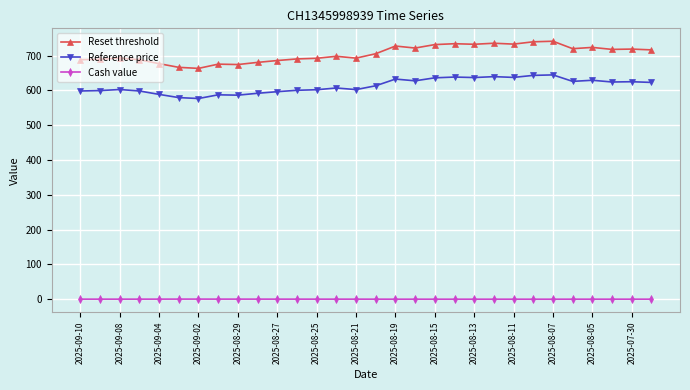

At how many categories does at least one series exceed 227?

30